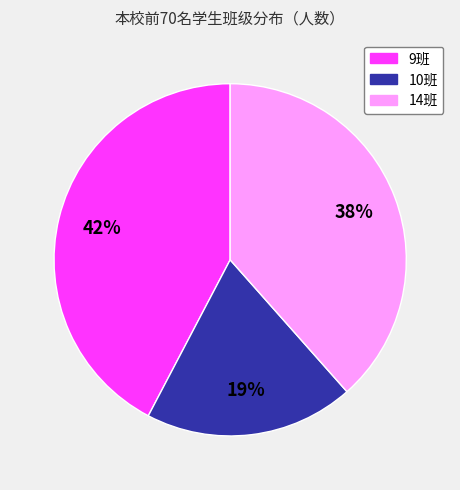

Is the sum of 10班 and 9班 greater than half?

Yes